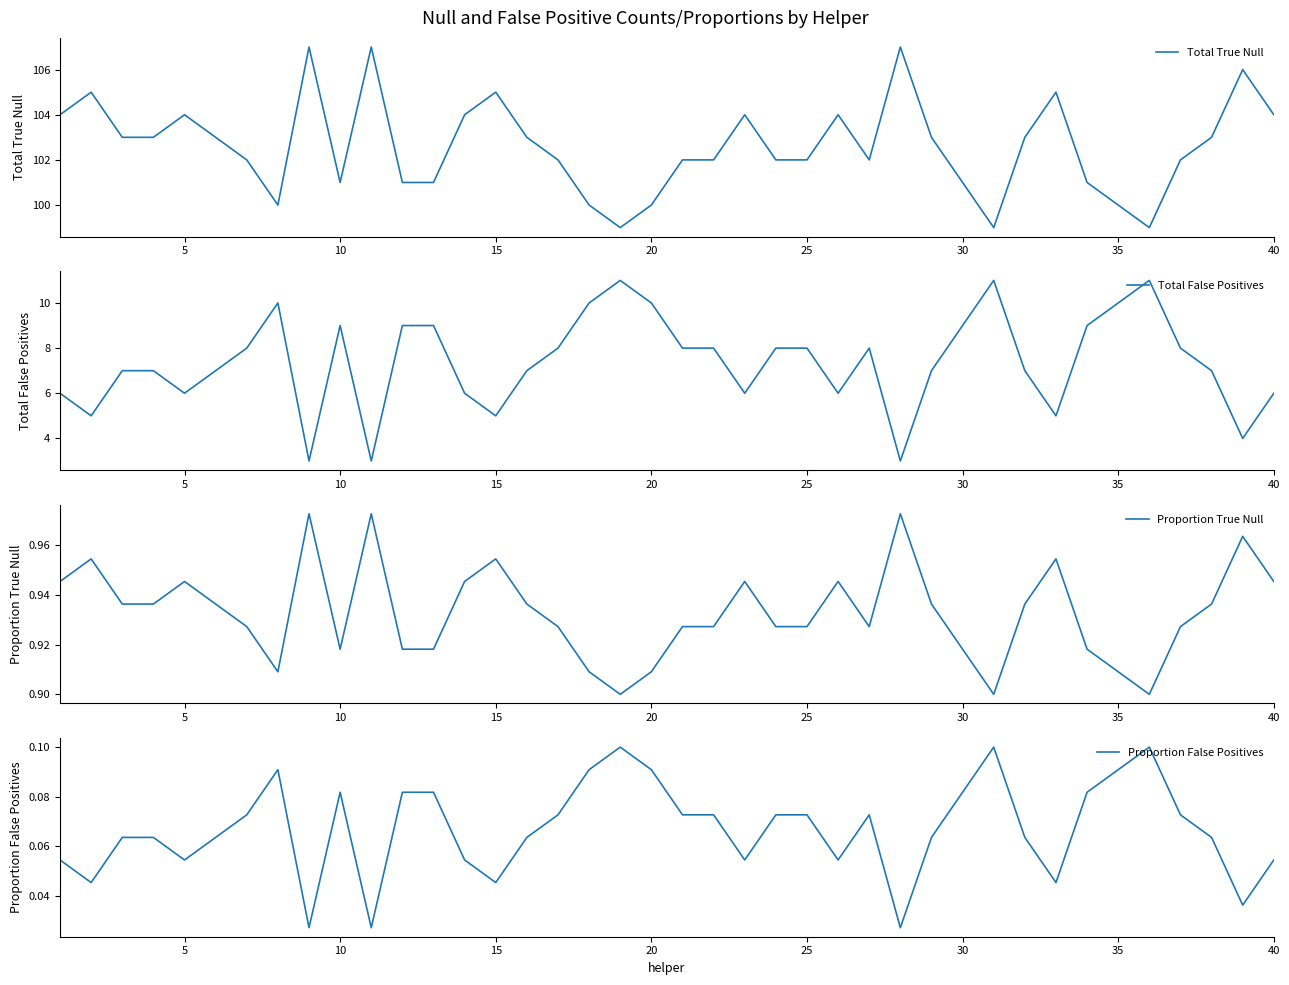

Is it true that Proportion True Null equals 0.4 at 25?

False